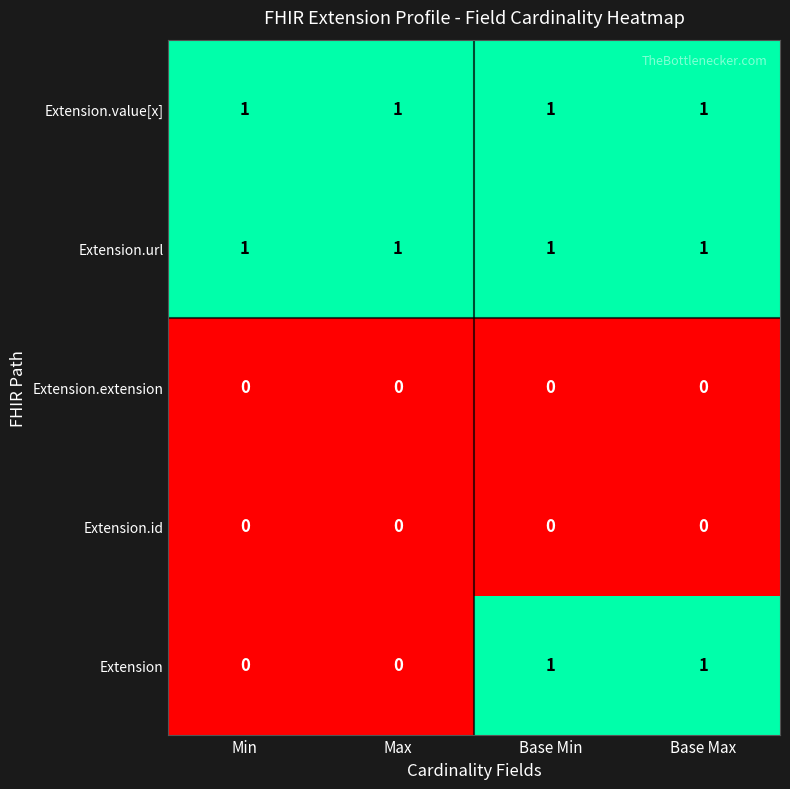

What is the sum of all Extension.url values?

4